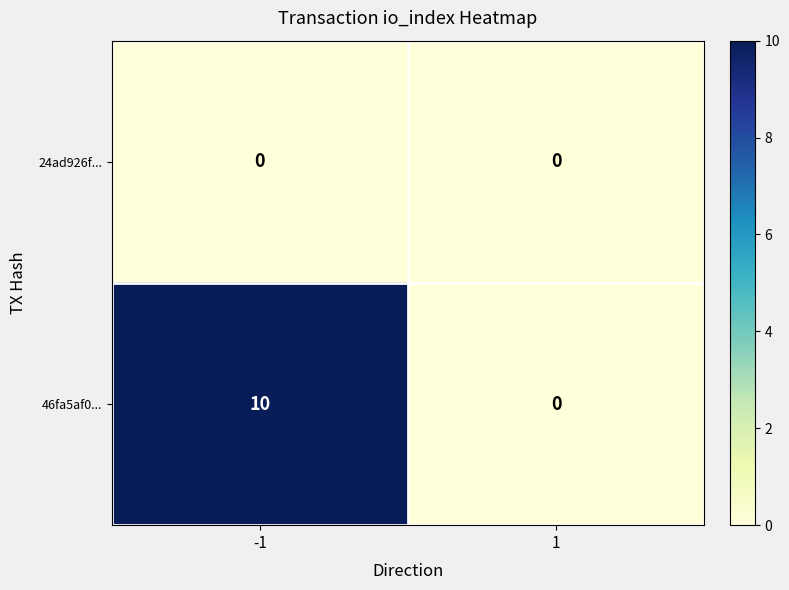

What is the sum of the 46fa5af0... values at 1 and -1?

10